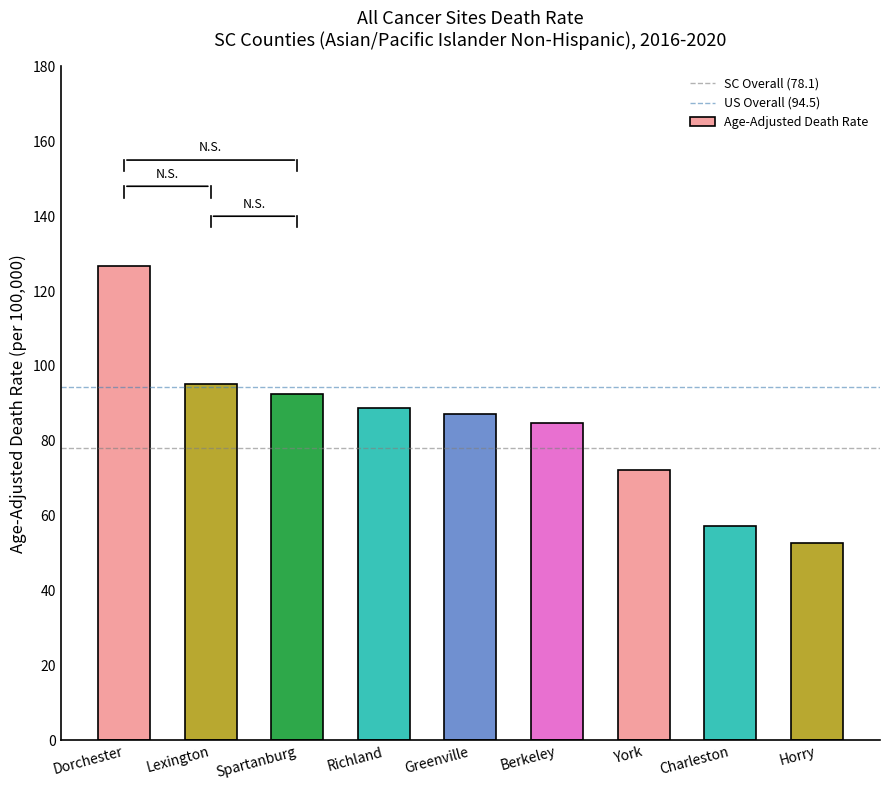

Where is the data nearest to the value 89?

Richland